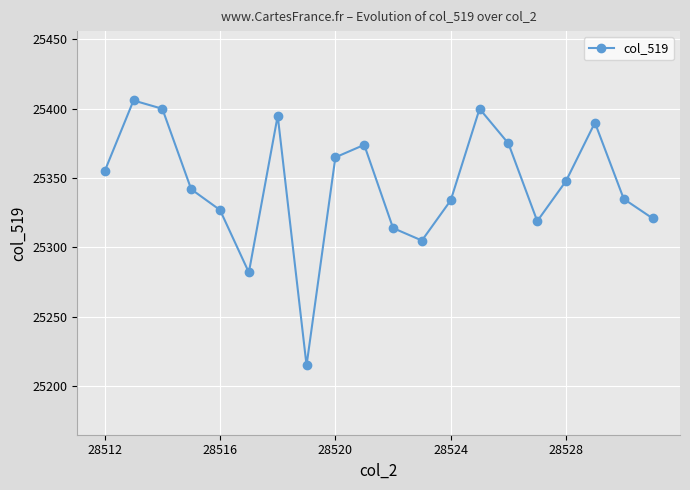

Count the number of categories in the chart.

20